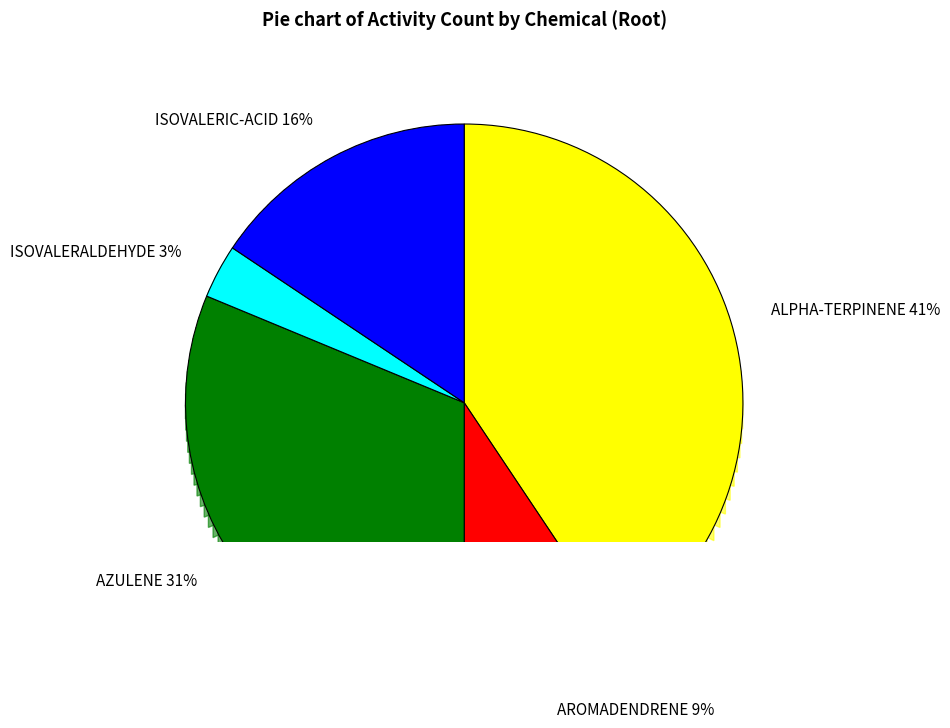

Combined, what portion of the pie is ISOVALERIC-ACID and ISOVALERALDEHYDE?

18.8%